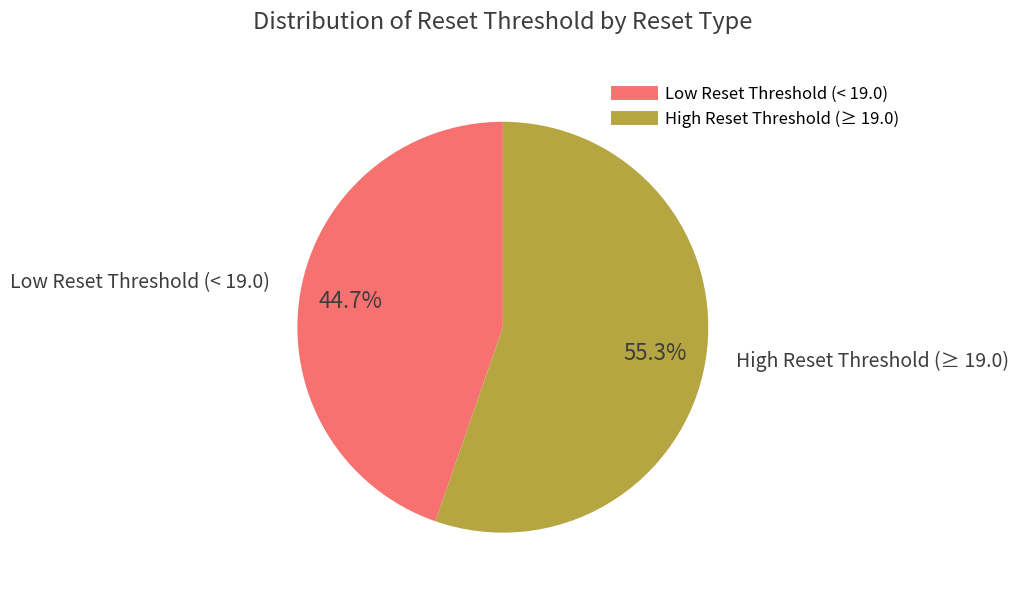

Does any single category account for the majority?

Yes